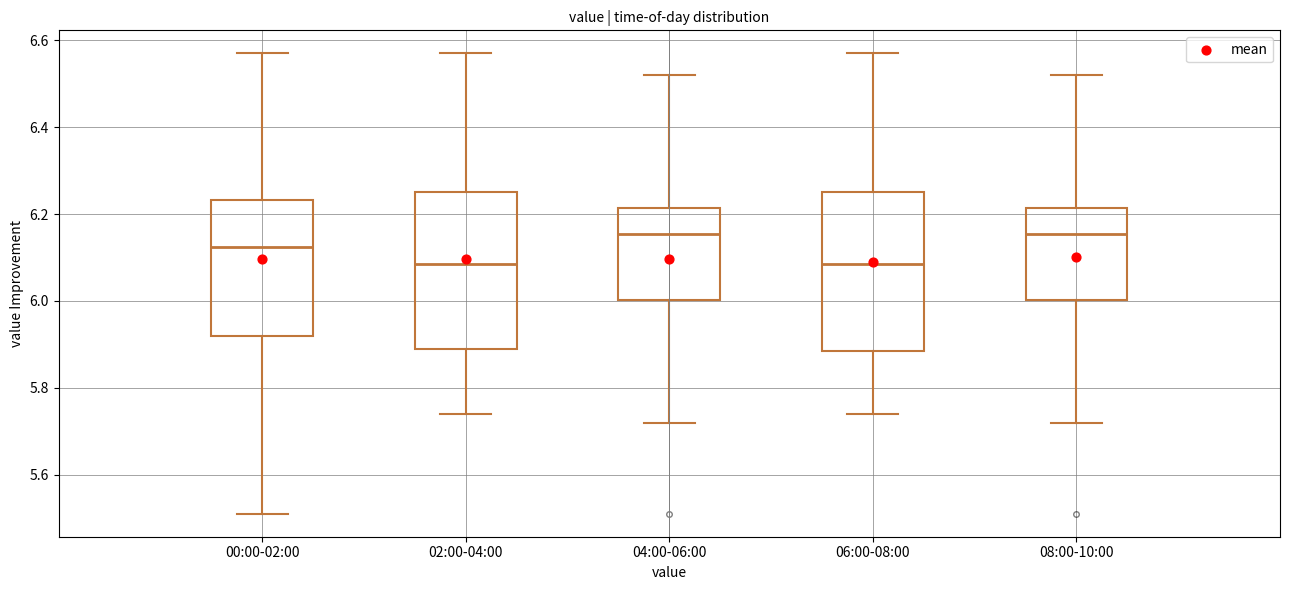

Reading left to right, read every box against the y-axis: the position of its median line, the range the box covers, and the ends of its whiskers. The values are not printed on the chart, so give them approximately, as read against the axis.

00:00-02:00: median 6.12, box 5.92 to 6.24, whiskers 5.52 to 6.58
02:00-04:00: median 6.08, box 5.90 to 6.26, whiskers 5.74 to 6.58
04:00-06:00: median 6.16, box 6.00 to 6.22, whiskers 5.72 to 6.52
06:00-08:00: median 6.08, box 5.88 to 6.26, whiskers 5.74 to 6.58
08:00-10:00: median 6.16, box 6.00 to 6.22, whiskers 5.72 to 6.52